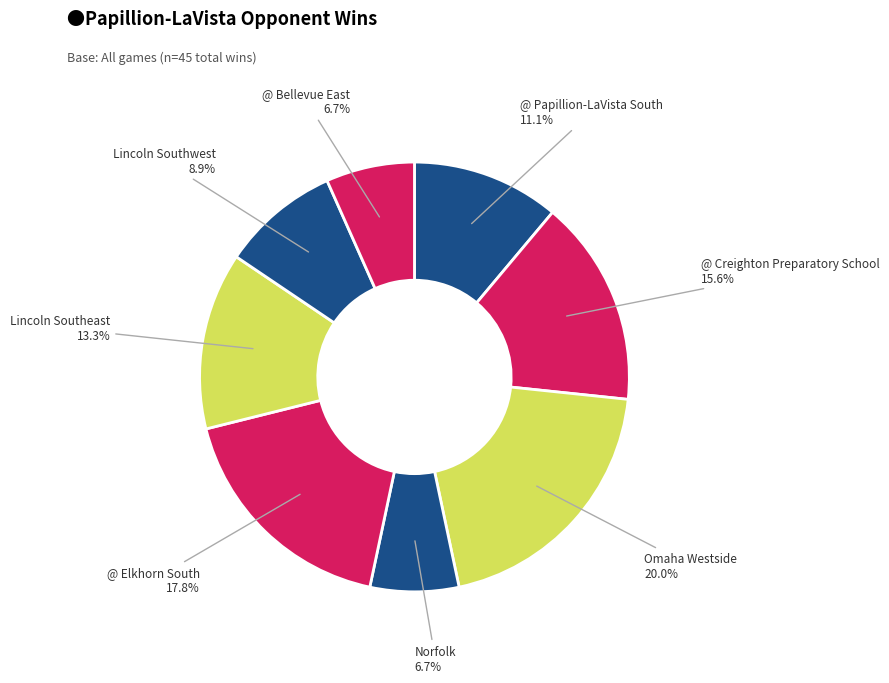

What portion of the pie excludes @ Creighton Preparatory School?

84.4%